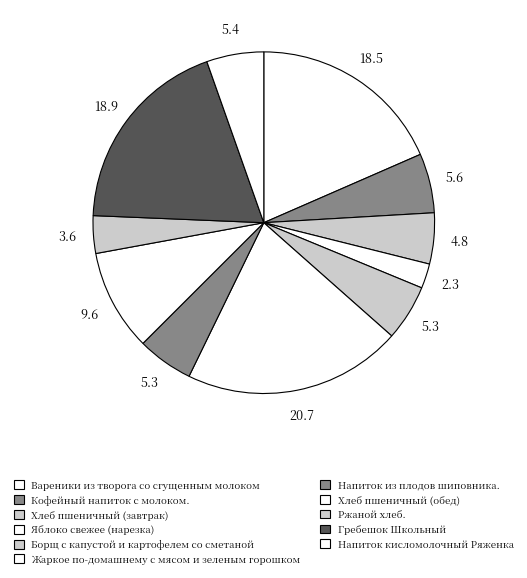

Rank the categories by value from lowest to highest.

Яблоко свежее (нарезка), Ржаной хлеб., Хлеб пшеничный (завтрак), Борщ с капустой и картофелем со сметаной, Напиток из плодов шиповника., Напиток кисломолочный Ряженка, Кофейный напиток с молоком., Хлеб пшеничный (обед), Вареники из творога со сгущенным молоком, Гребешок Школьный, Жаркое по-домашнему с мясом и зеленым горошком